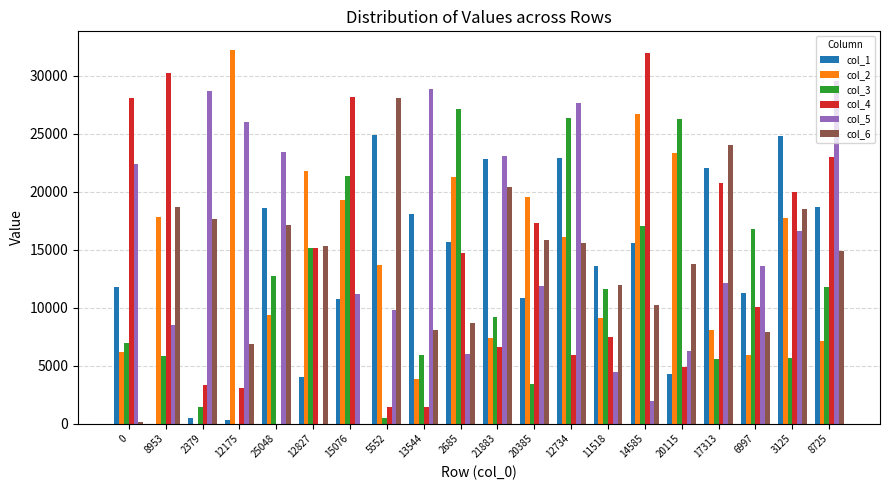

What is the maximum value shown in the chart?

32230